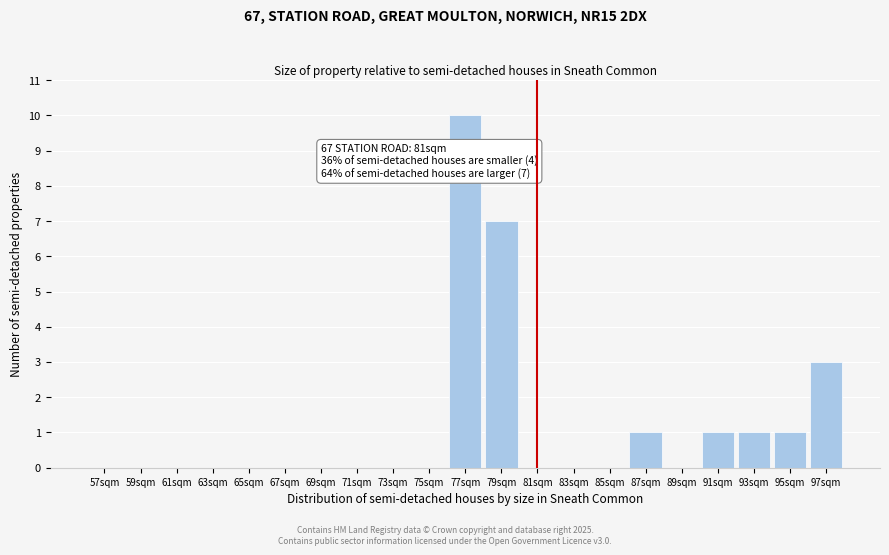

Which range on the x-axis has the tallest bar?

76 to 78